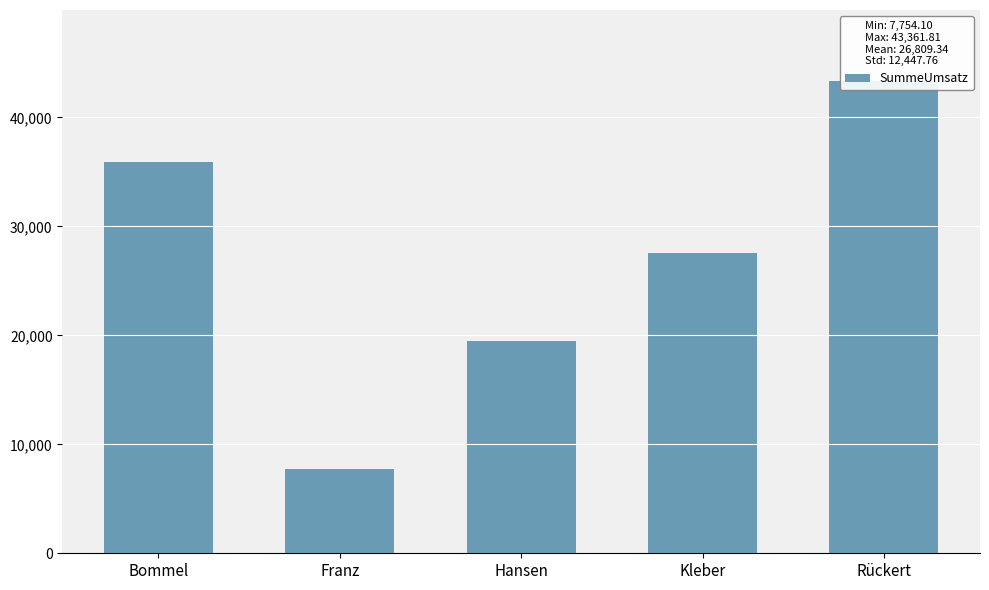

What is the label of the 1st bar from the left?

Bommel